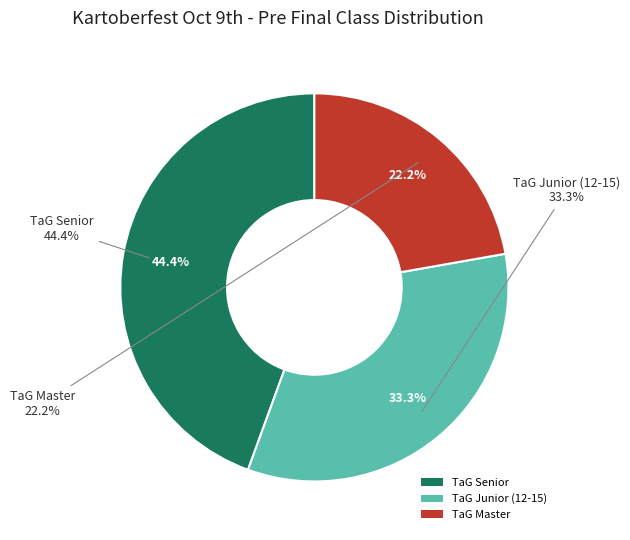

To the nearest percent, what portion does TaG Senior represent?

44%